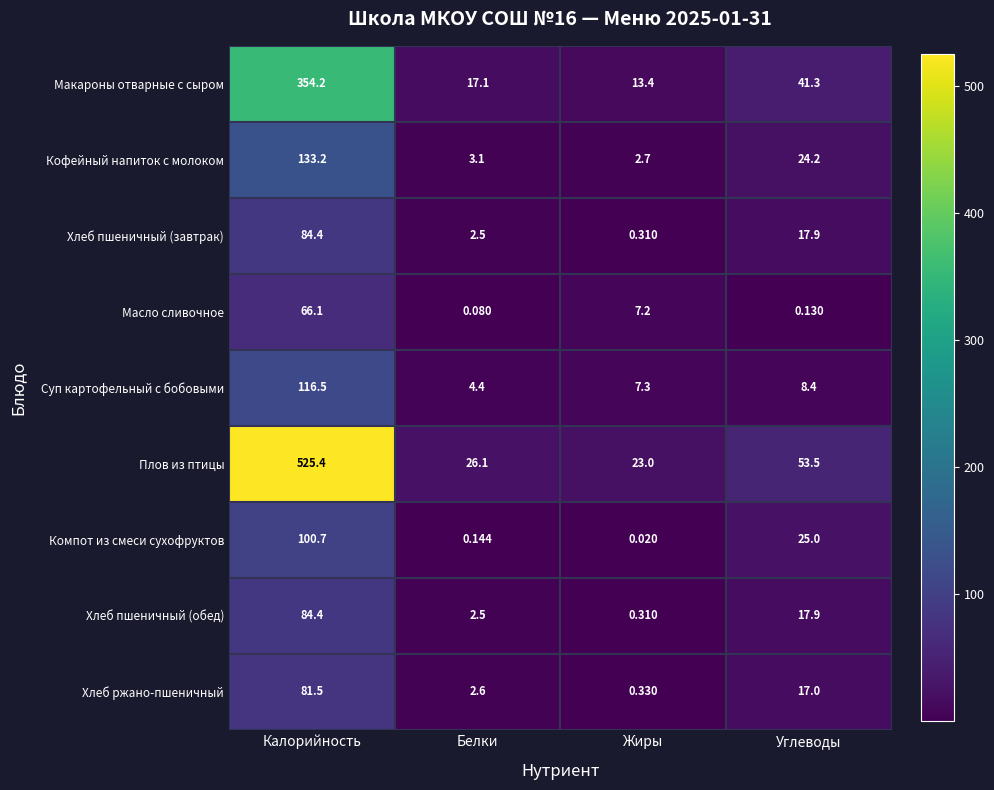

Where is Хлеб пшеничный (обед) nearest to the value 42?

Углеводы